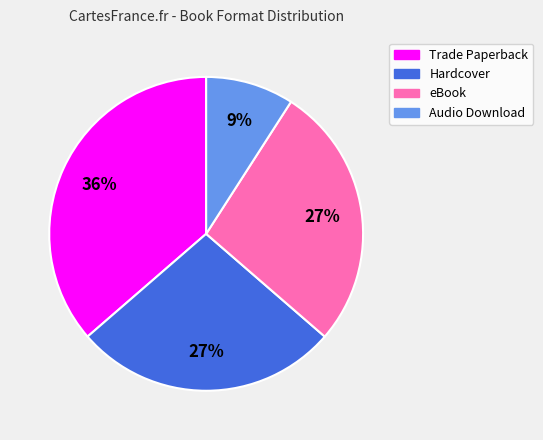

The eBook slice represents 34% of the pie. True or false?

False